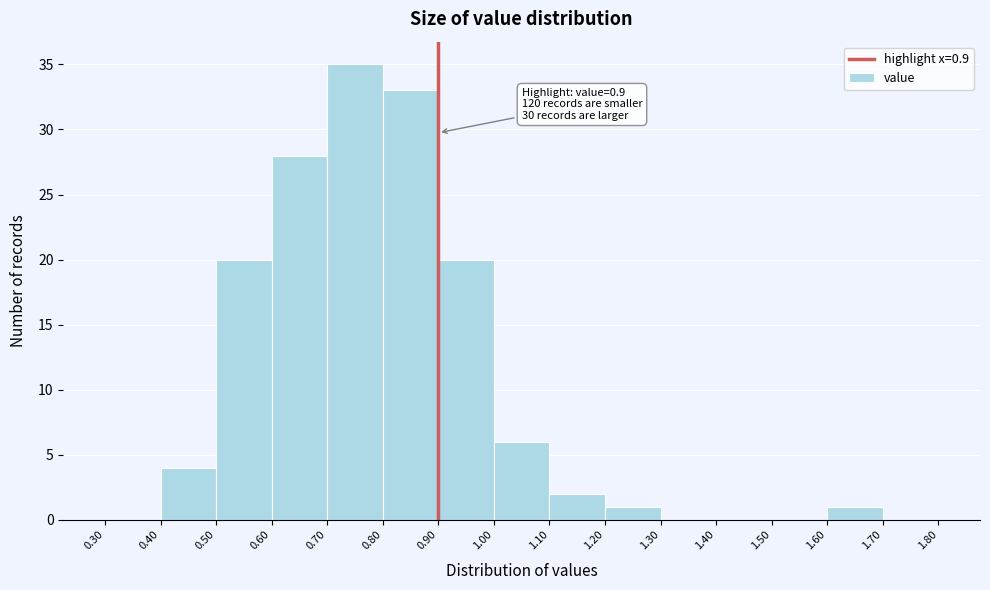

Over which range of the x-axis is the bar tallest?

0.70 to 0.80